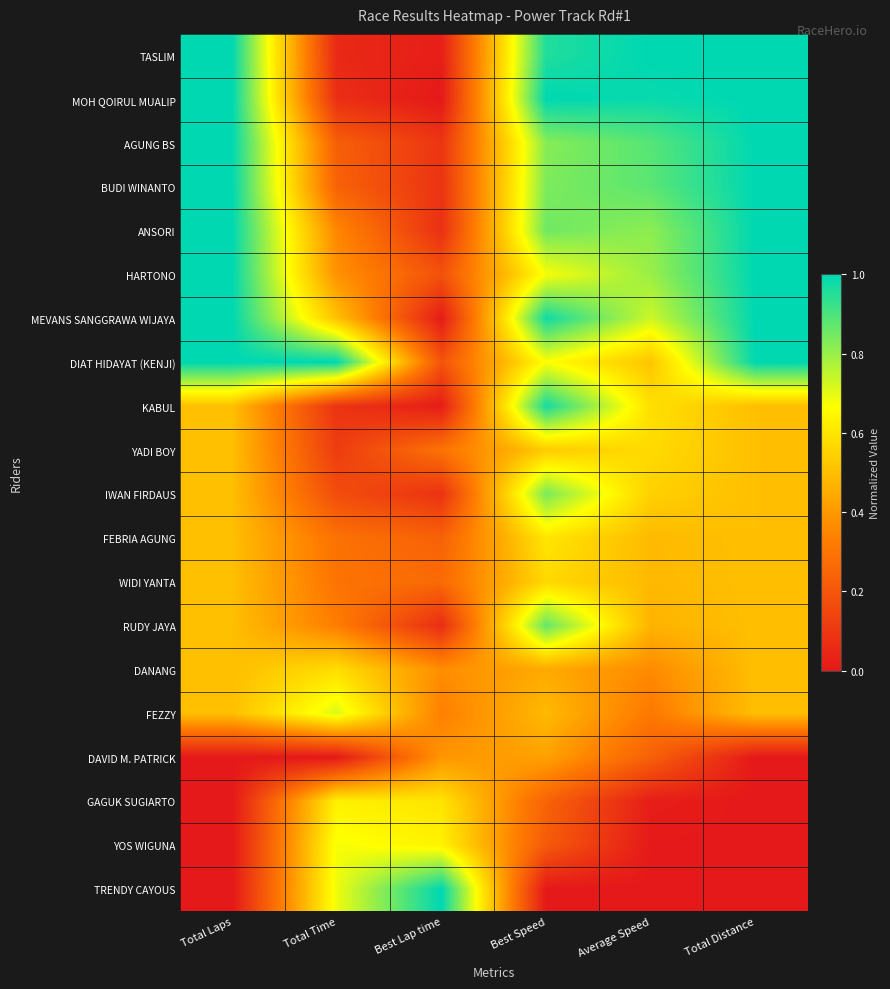

At how many categories does at least one series exceed 0?

6